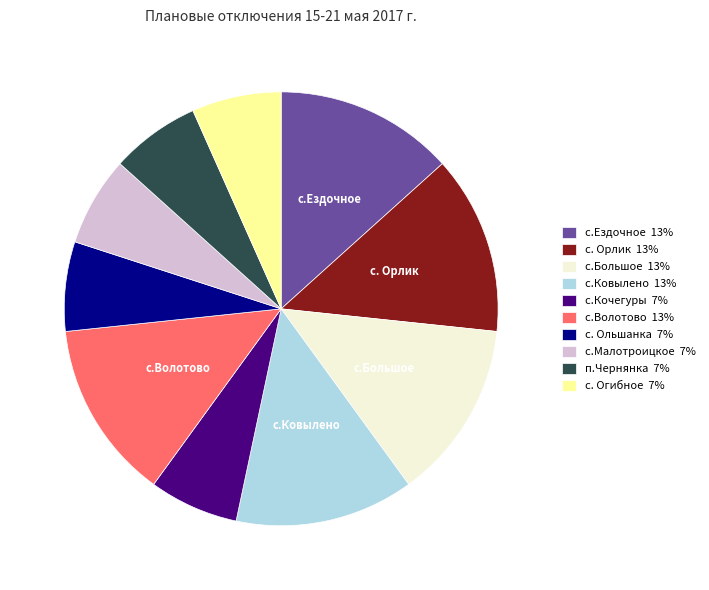

Is there a majority slice in this chart?

No